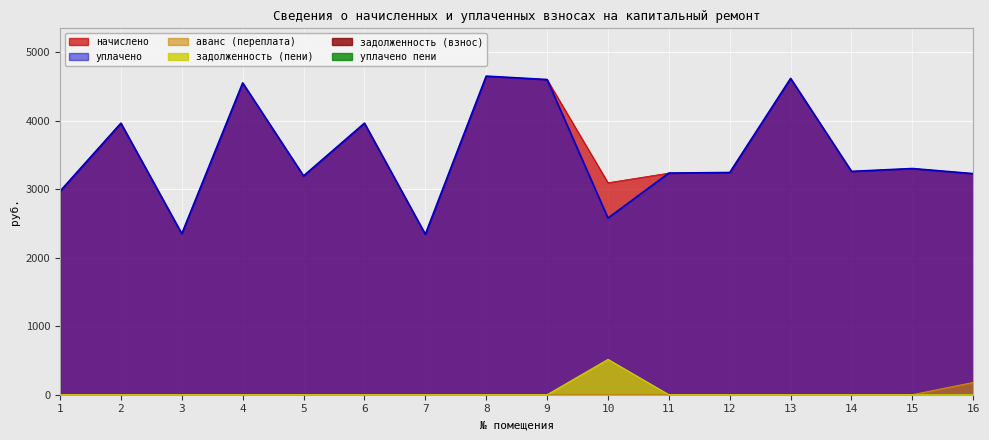

What is the value of the начислено point at the 7th from the left?

2343.2